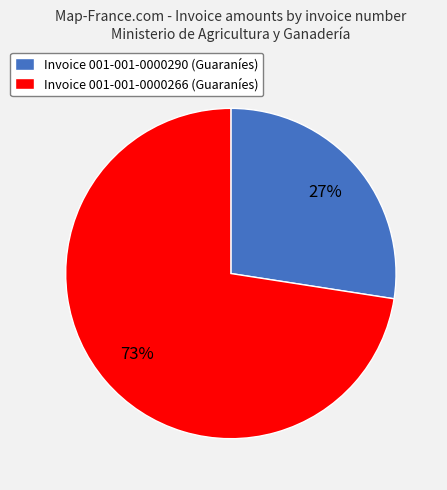

Is the sum of Invoice 001-001-0000266 (Guaraníes) and Invoice 001-001-0000290 (Guaraníes) greater than half?

Yes